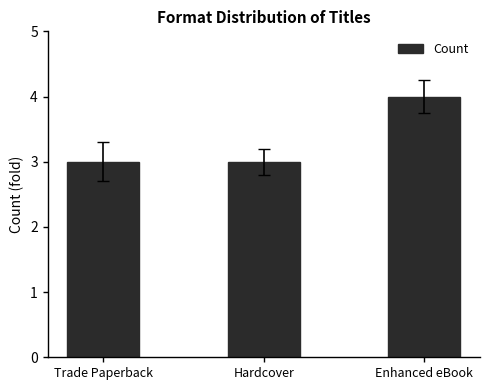

Reading left to right, extract all data points from this chart.

Trade Paperback=3	Hardcover=3	Enhanced eBook=4